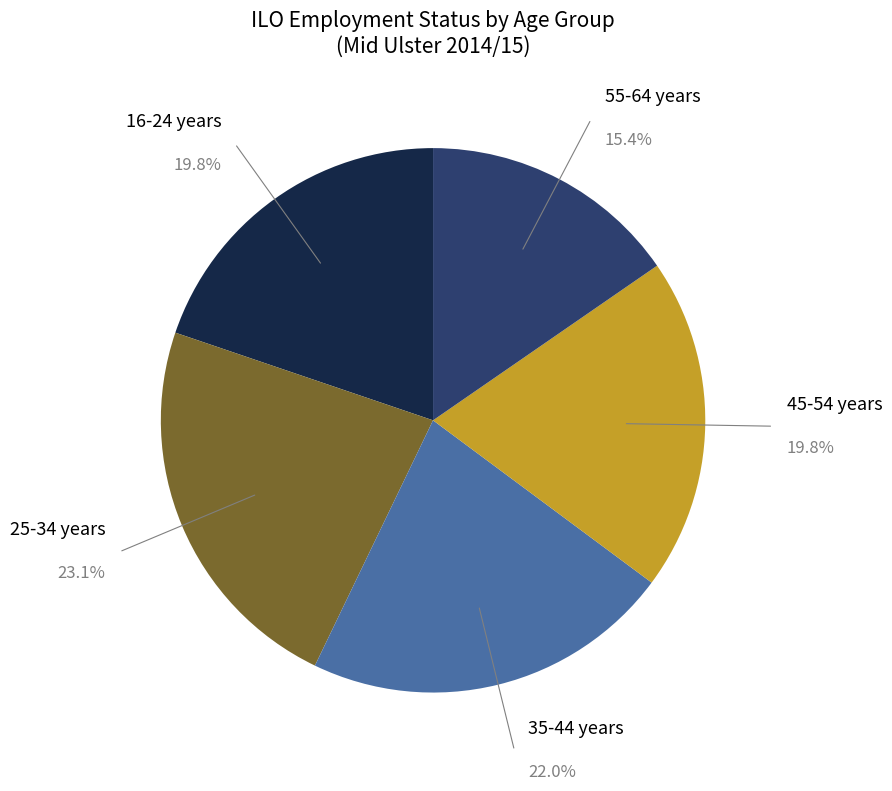

To the nearest percent, what percentage of the pie is 25-34 years?

23%